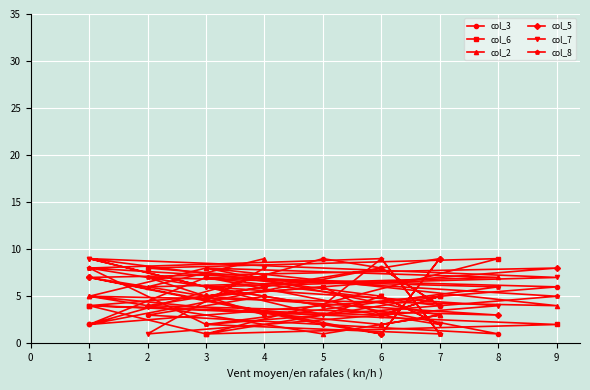

Where is col_8 nearest to the value 5?

9